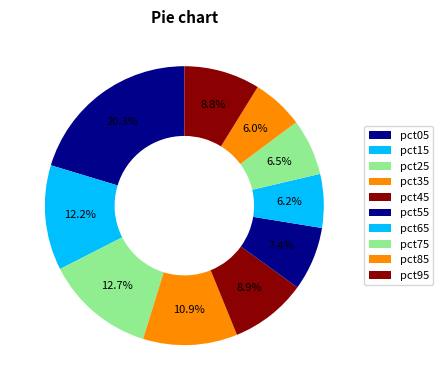

How many slices are in this pie chart?

10